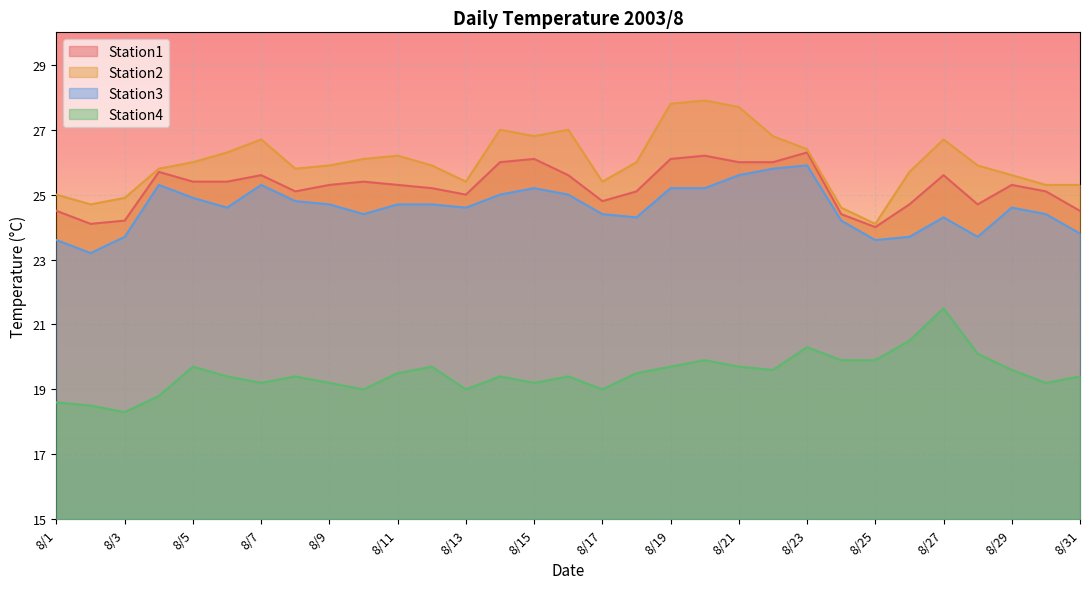

True or false: Station2 and Station4 intersect in this chart.

False